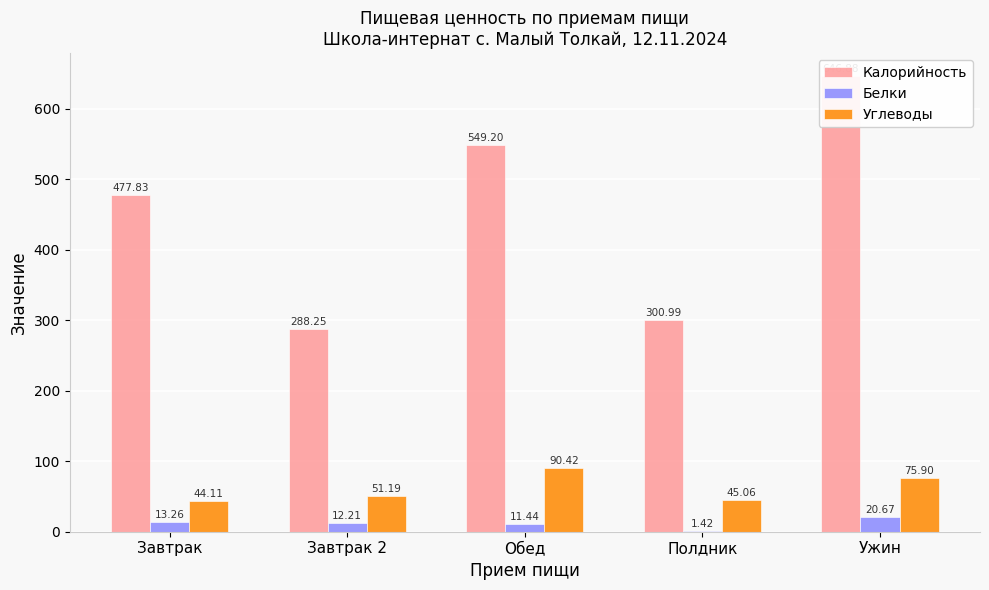

Which category has the lowest value in the Углеводы series?

Завтрак